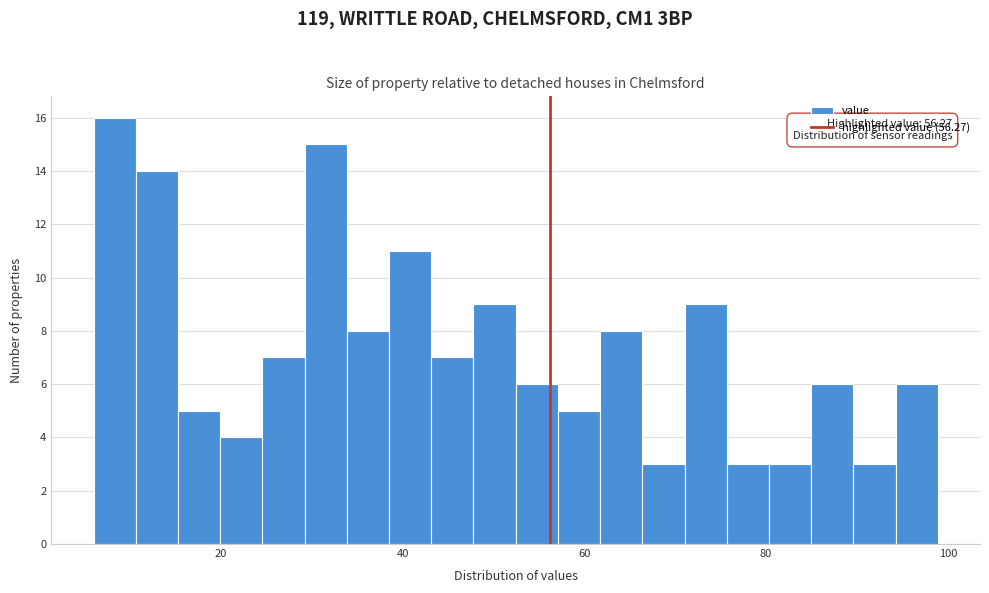

Around what value on the x-axis is the tallest bar? Give the approximate position of its centre, as read against the axis.

8